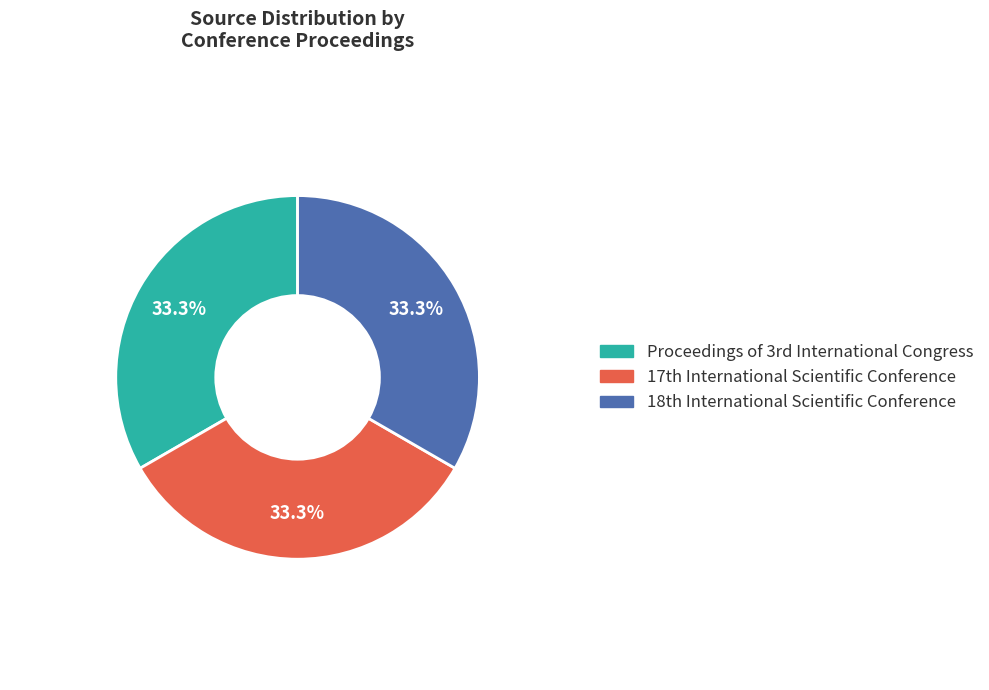

To the nearest percent, what is the average slice percentage?

33%